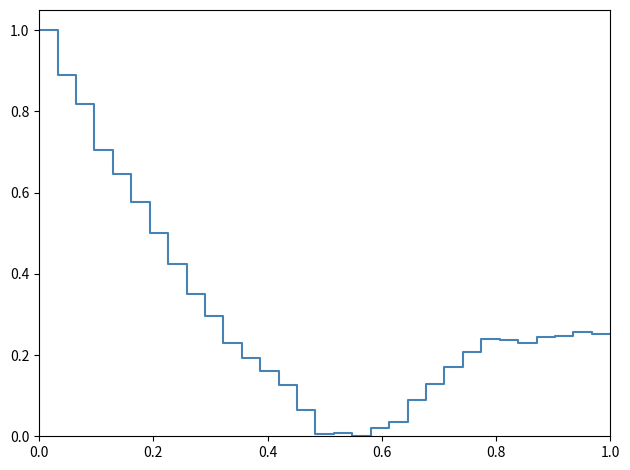

What is the maximum value shown in the chart?

1.0